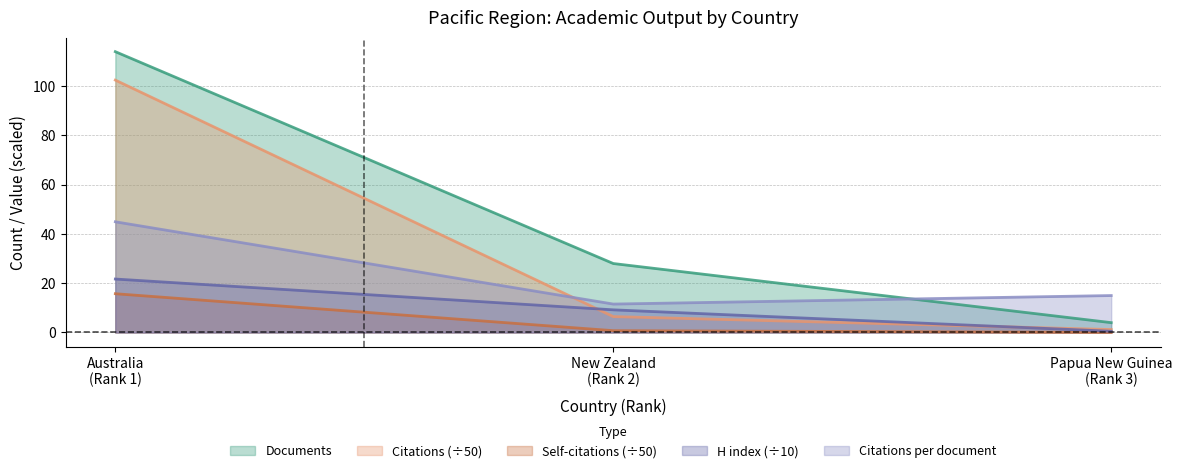

Rank the series by their maximum value, from lowest to highest.

Self-citations (÷50), H index (÷10), Citations per document, Citations (÷50), Documents